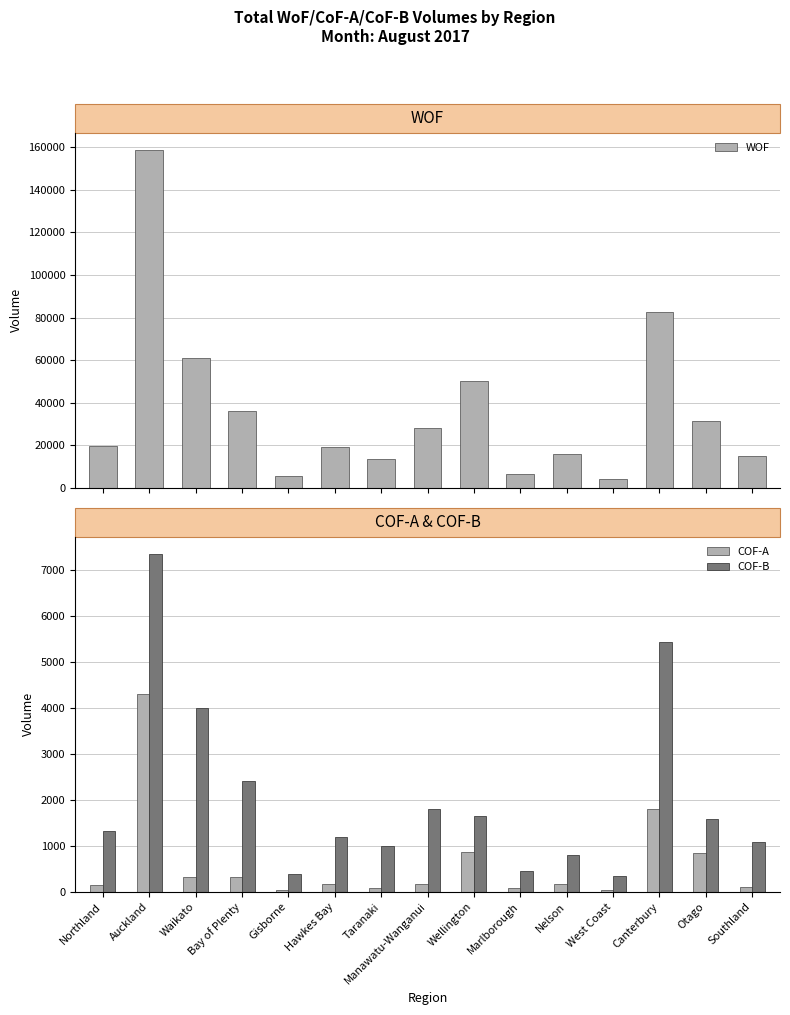

Is it true that COF-B equals 1203 at Hawkes Bay?

True